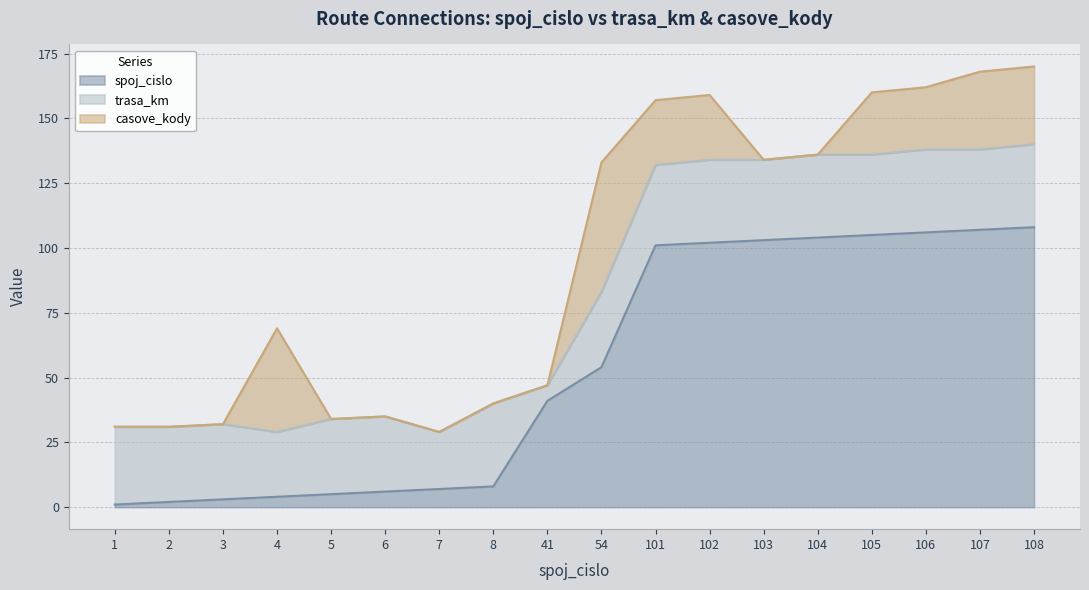

How many lines are shown in the chart?

3